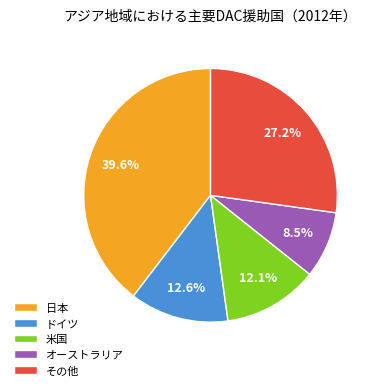

Which category has the biggest portion of the pie?

日本